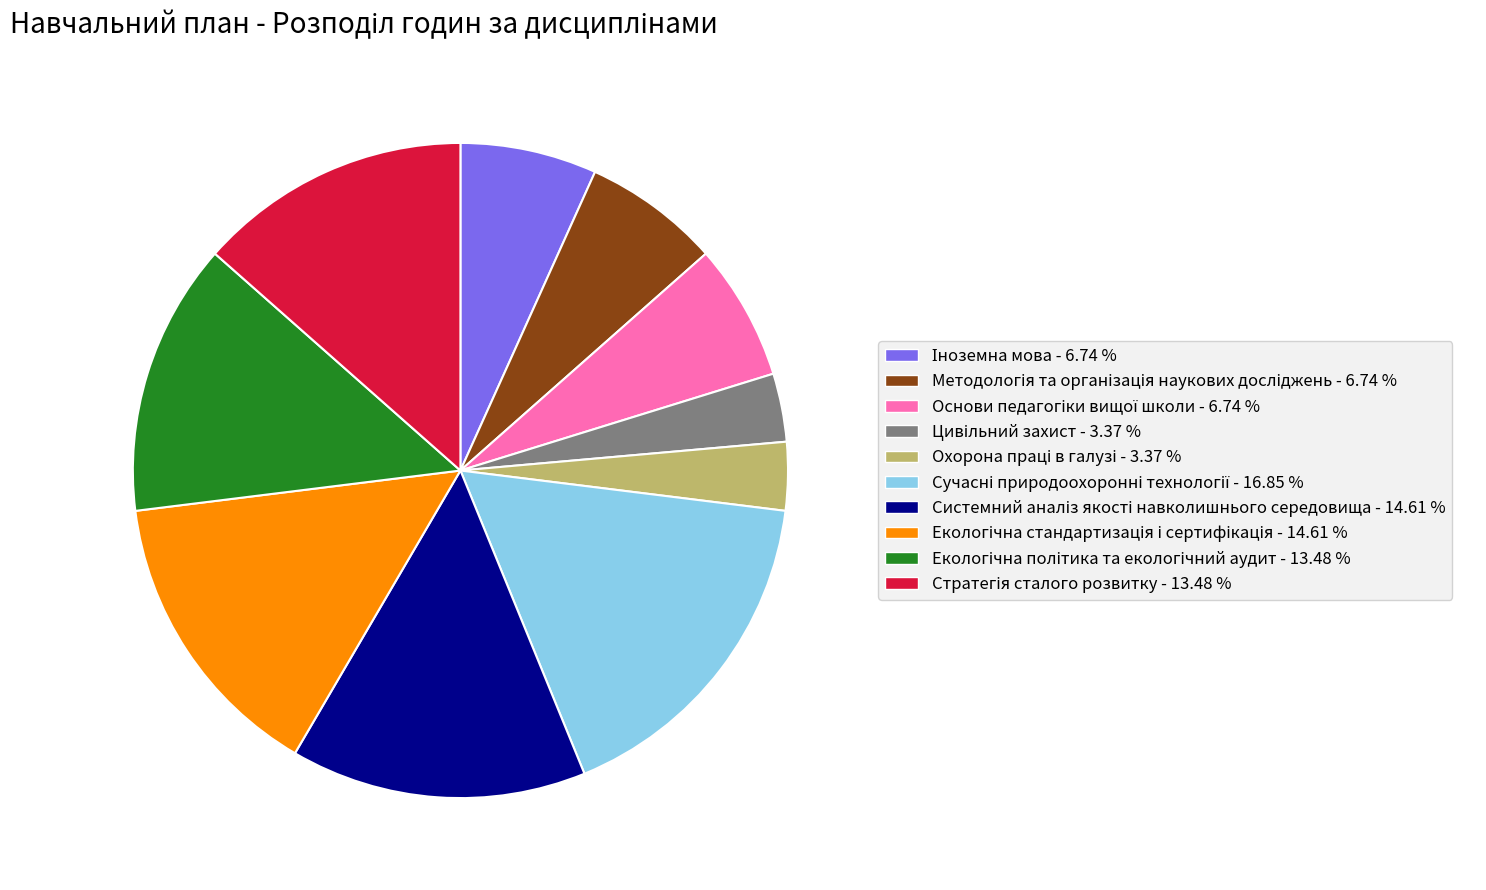

Does any single category account for the majority?

No